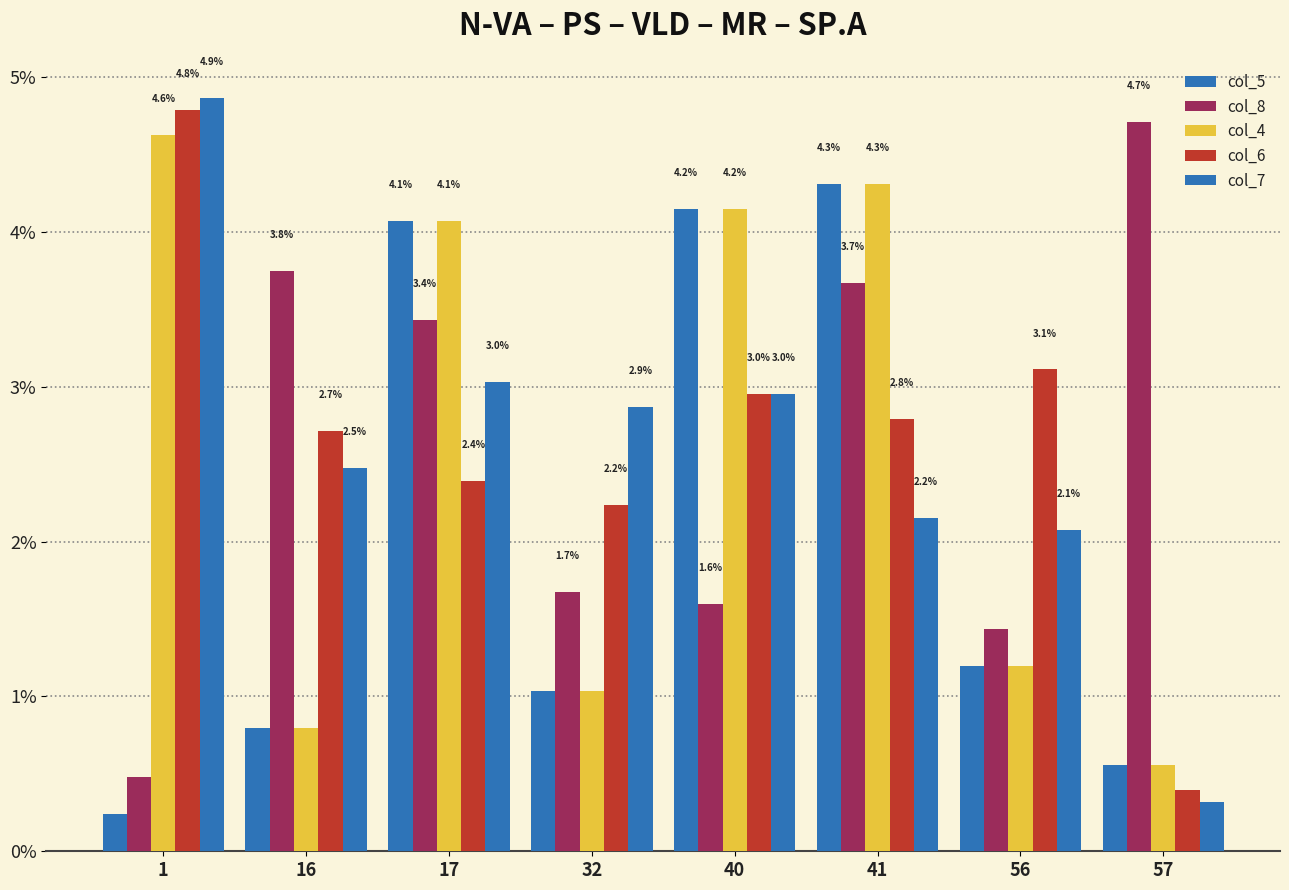

The col_5 series shows 0.6 at 57. True or false?

True